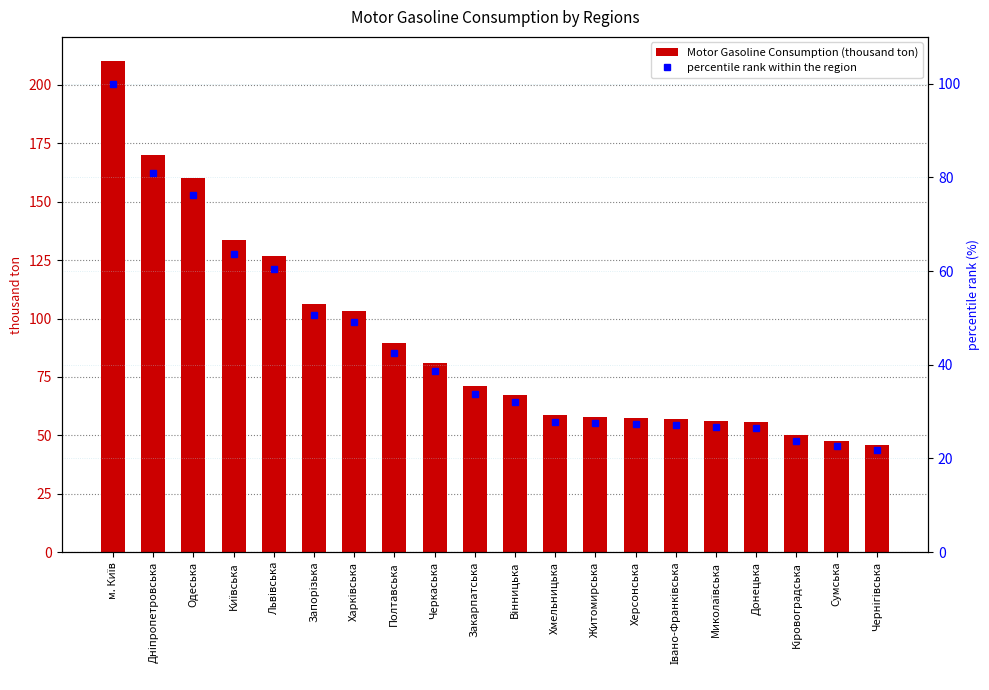

Rank the series by their average value, from highest to lowest.

Motor Gasoline Consumption (thousand ton), percentile rank within the region